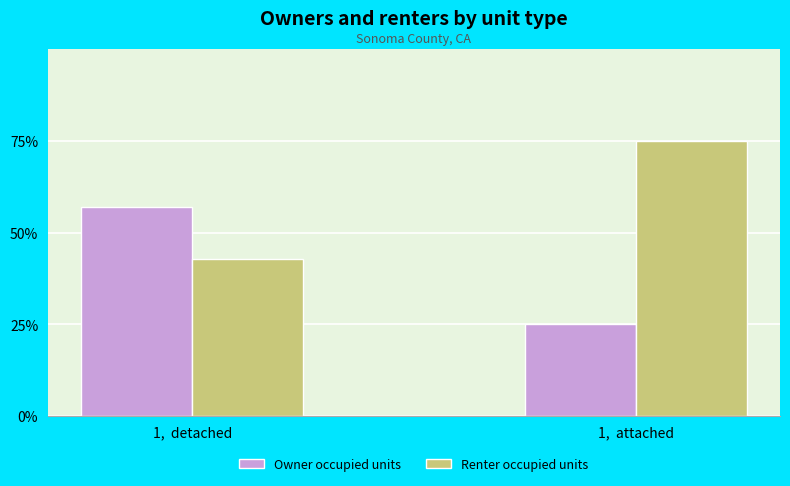

Reading left to right, what are all the values shown in this chart?

Owner occupied units: 1,  detached=57.1	1,  attached=25.0
Renter occupied units: 1,  detached=42.9	1,  attached=75.0